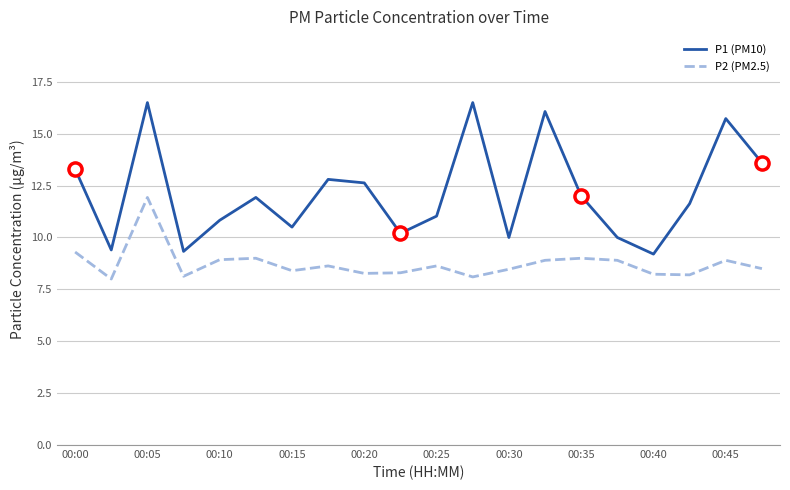

Which series has the largest total across all categories?

P1 (PM10)